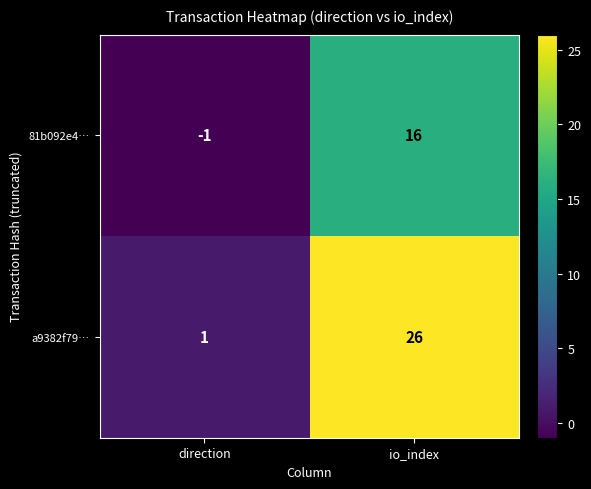

Which series has the largest total across all categories?

a9382f79…